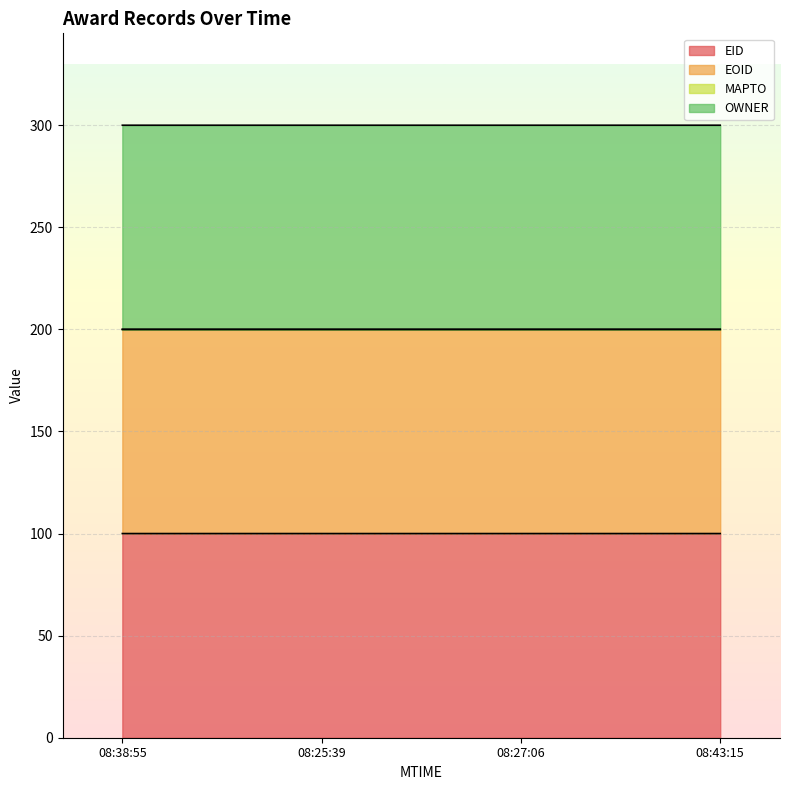

What is the total value across all series at 08:43:15?

300.0